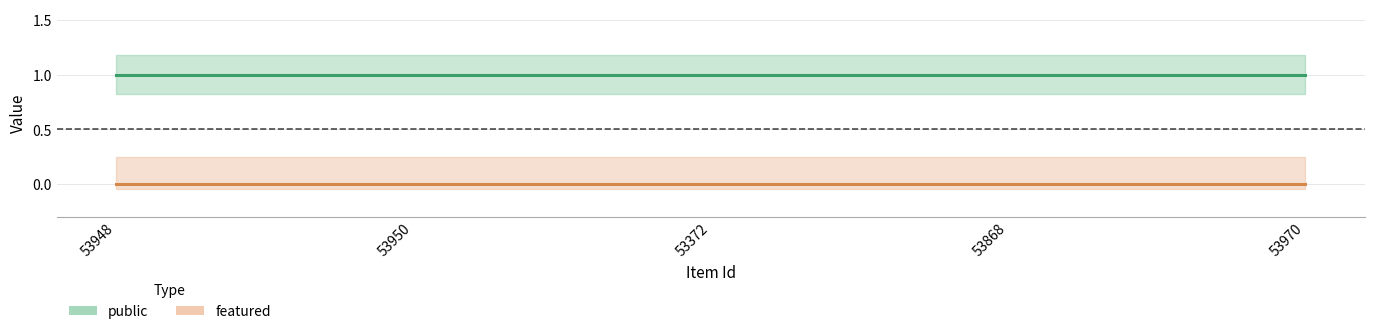

Which has a higher value, 53950 or 53372?

53950